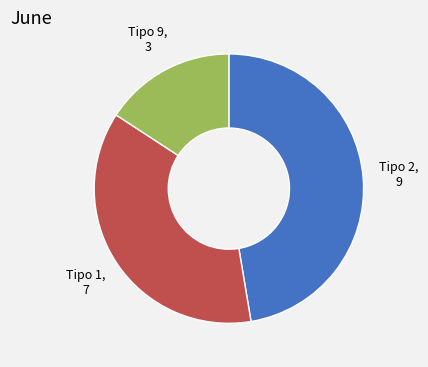

How many slices are in this pie chart?

3